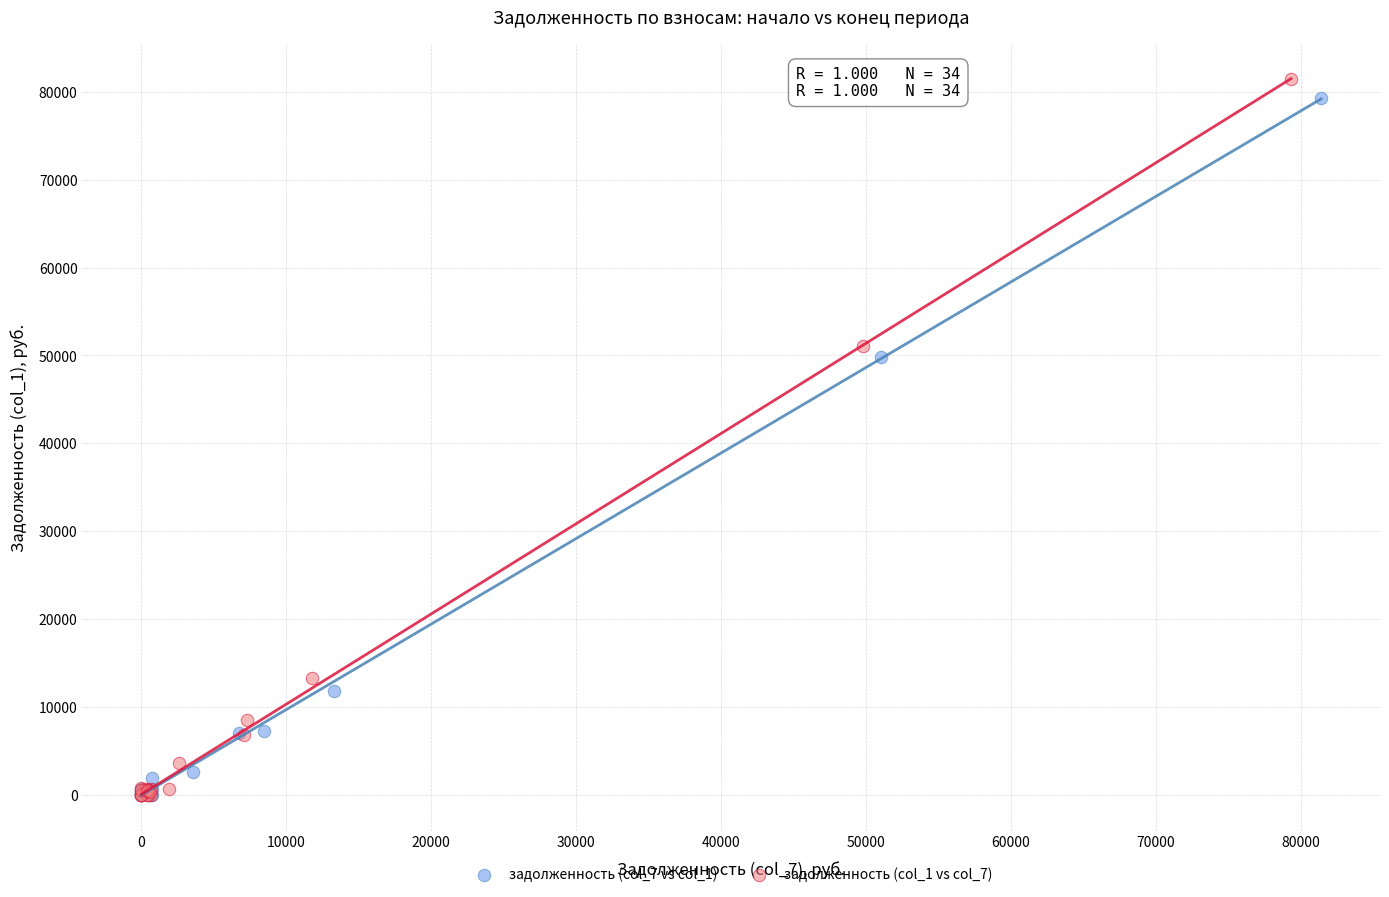

Which series reaches the maximum Y coordinate?

задолженность (col_1 vs col_7)